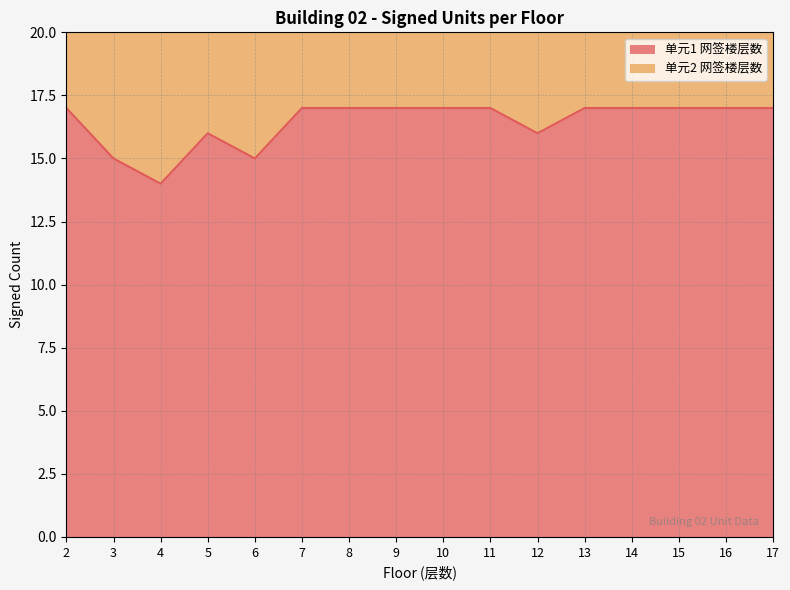

Which has a higher value, 12 or 17?

17